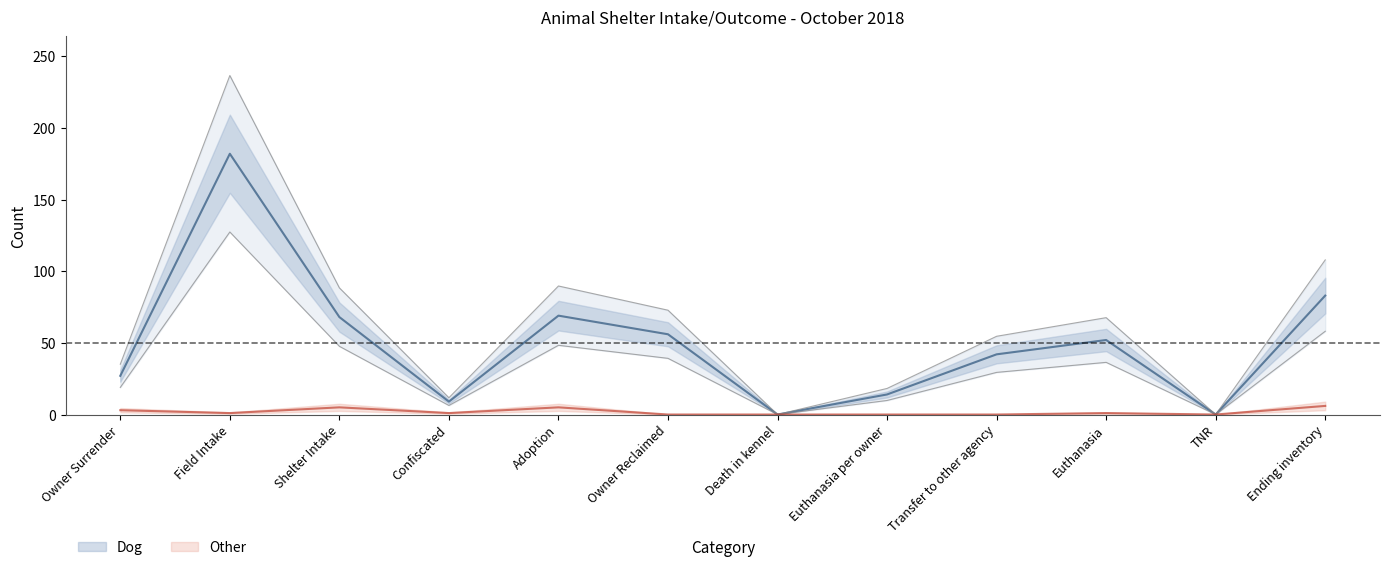

List the series in order of their peak value, lowest first.

Other, Dog